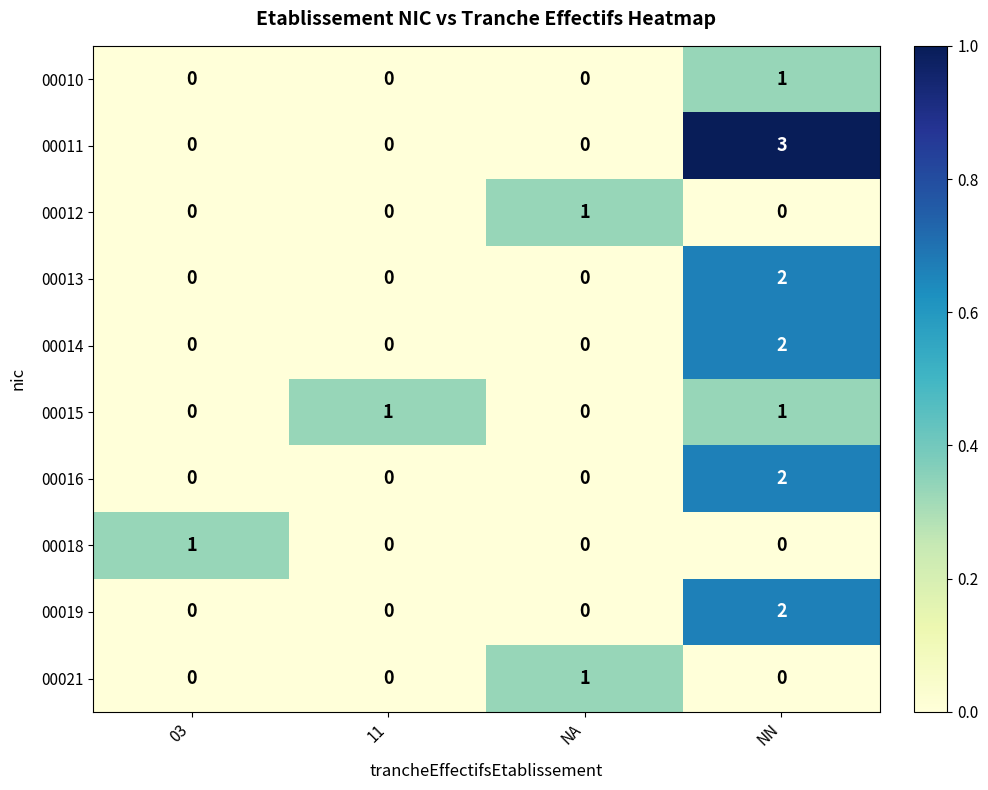

What is the greatest value displayed?

3